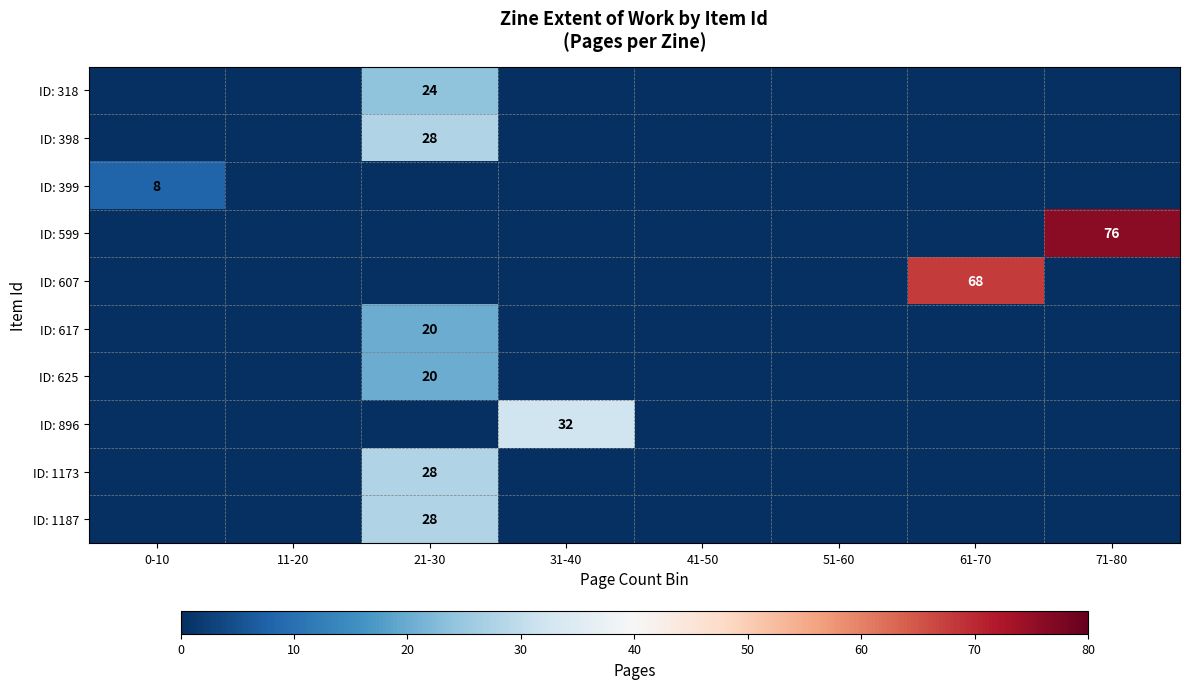

True or false: ID: 625 has a value of 20 at 21-30.

True